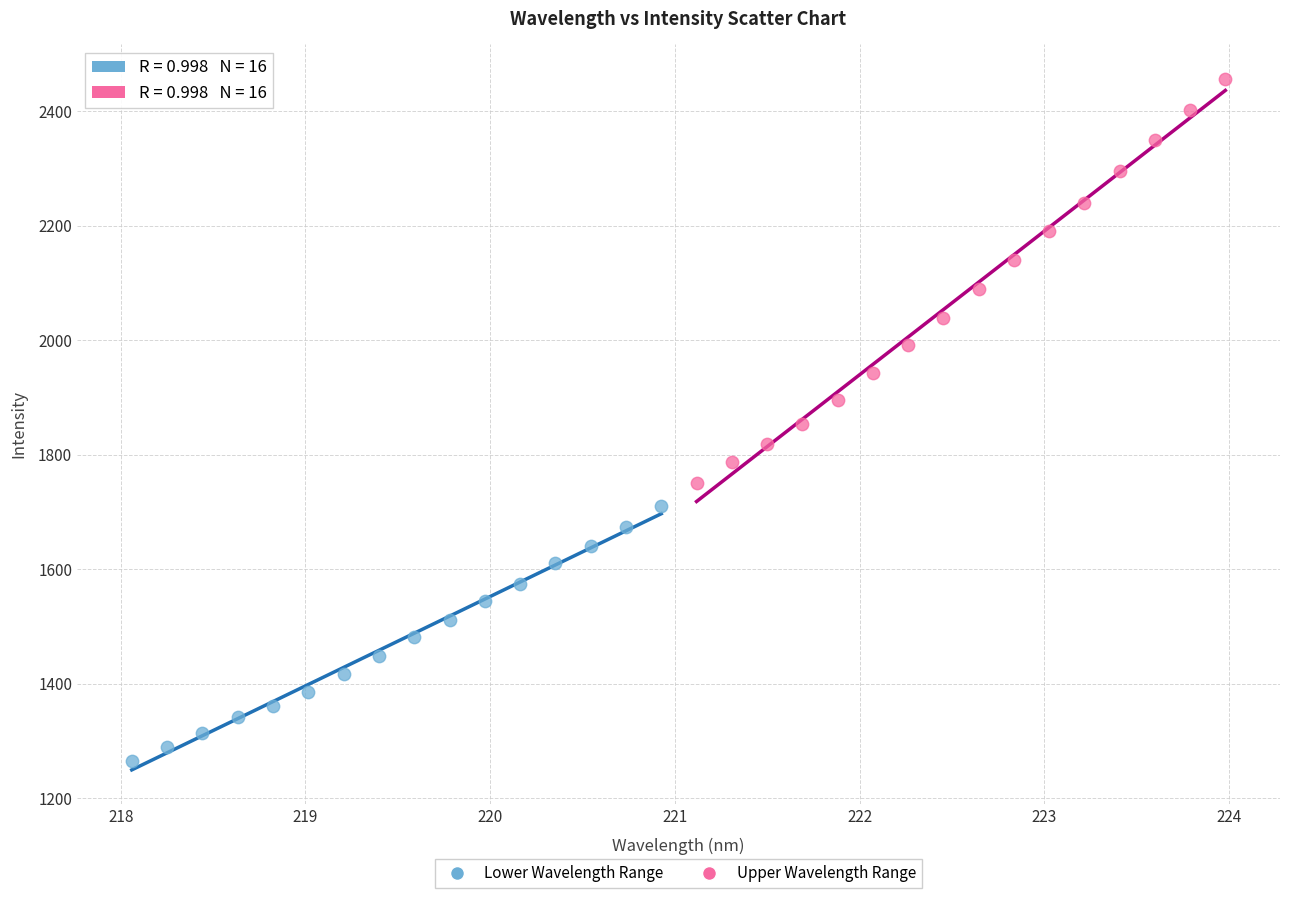

What are all the series names shown in the legend?

Lower Wavelength Range, Upper Wavelength Range